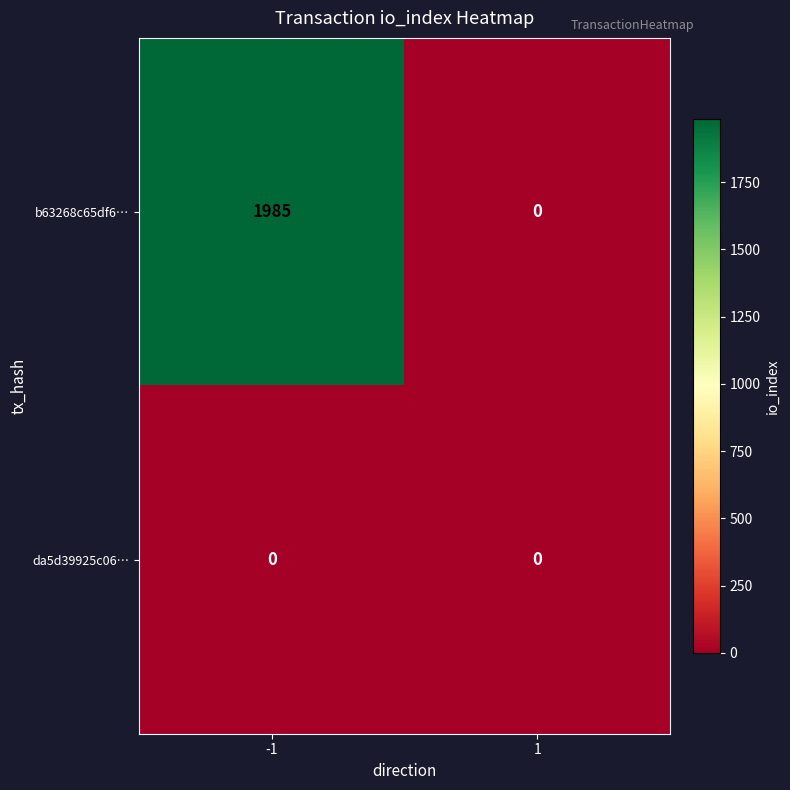

Rank the series by their average value, from highest to lowest.

b63268c65df6…, da5d39925c06…